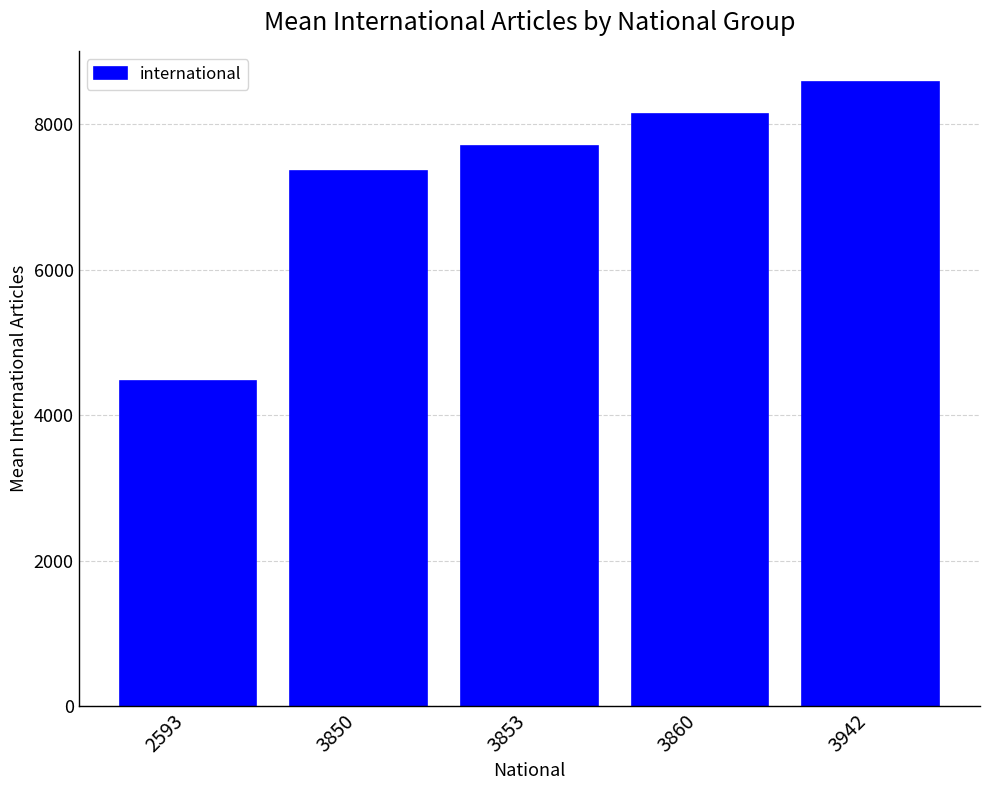

Which label corresponds to the smallest value in the chart?

2593